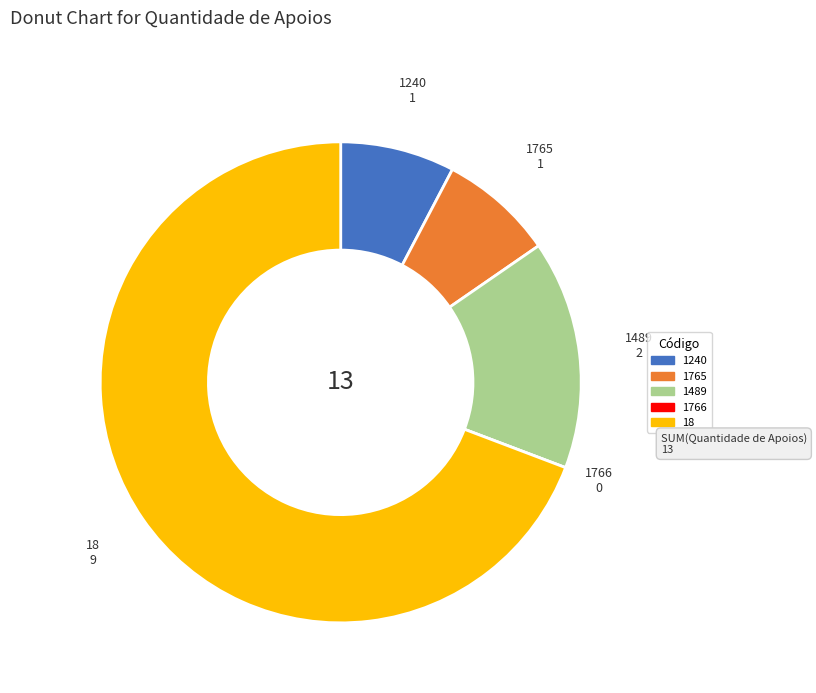

Does 1240 represent more than half of the total?

No